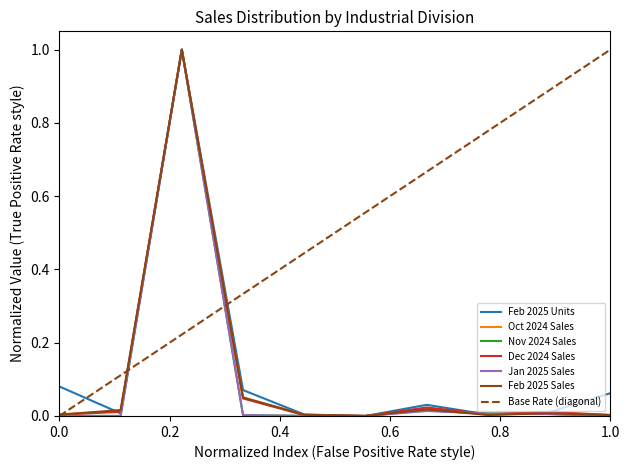

Is this an area chart (filled region under the line)?

No